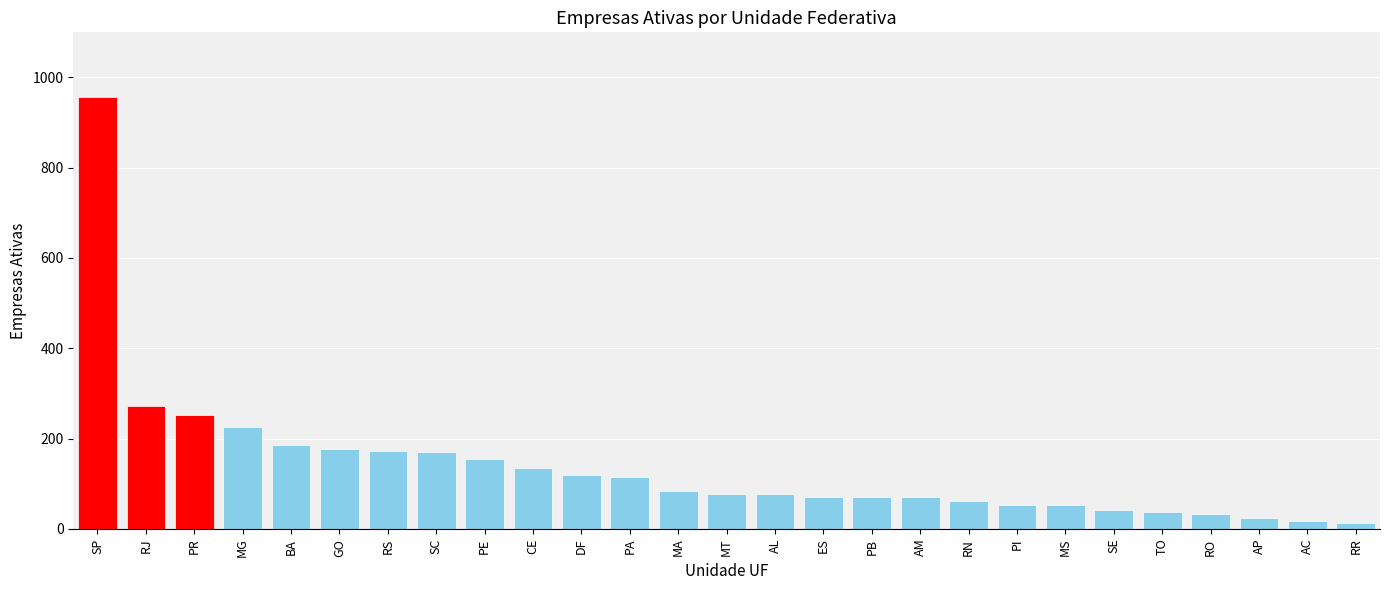

What is the label of the 14th bar from the left?

MT